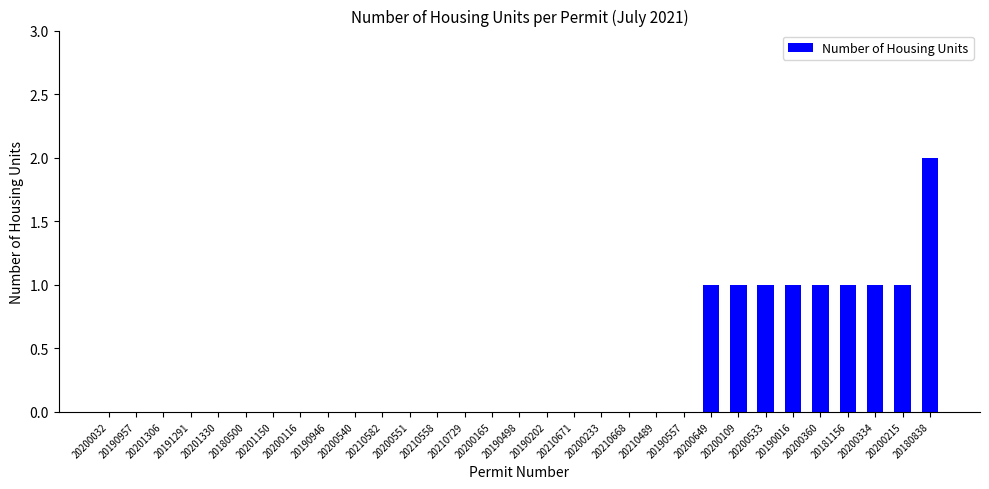

Are the bars grouped side by side (vs. stacked)?

No